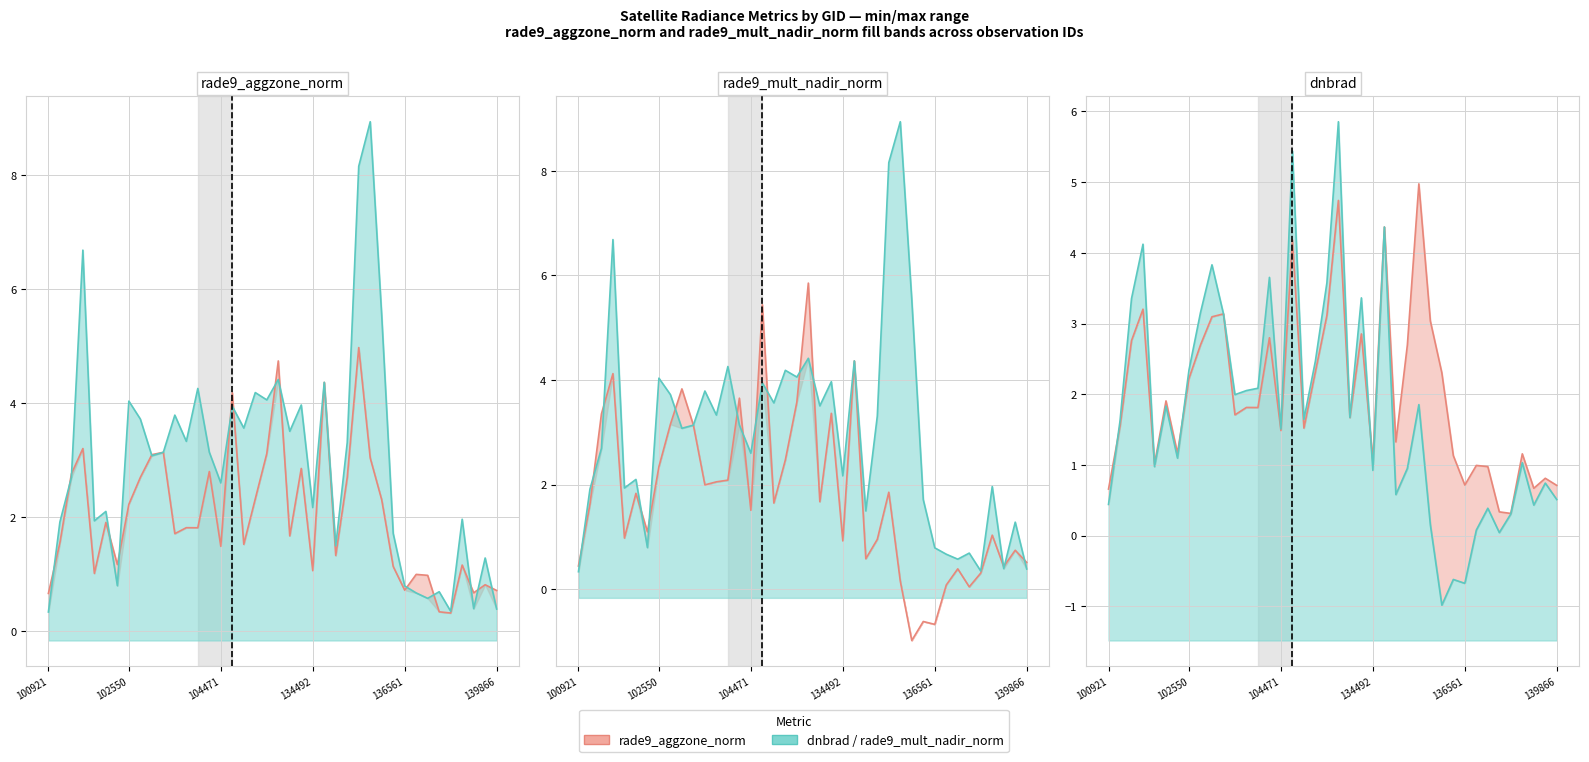

How many lines are shown in the chart?

2